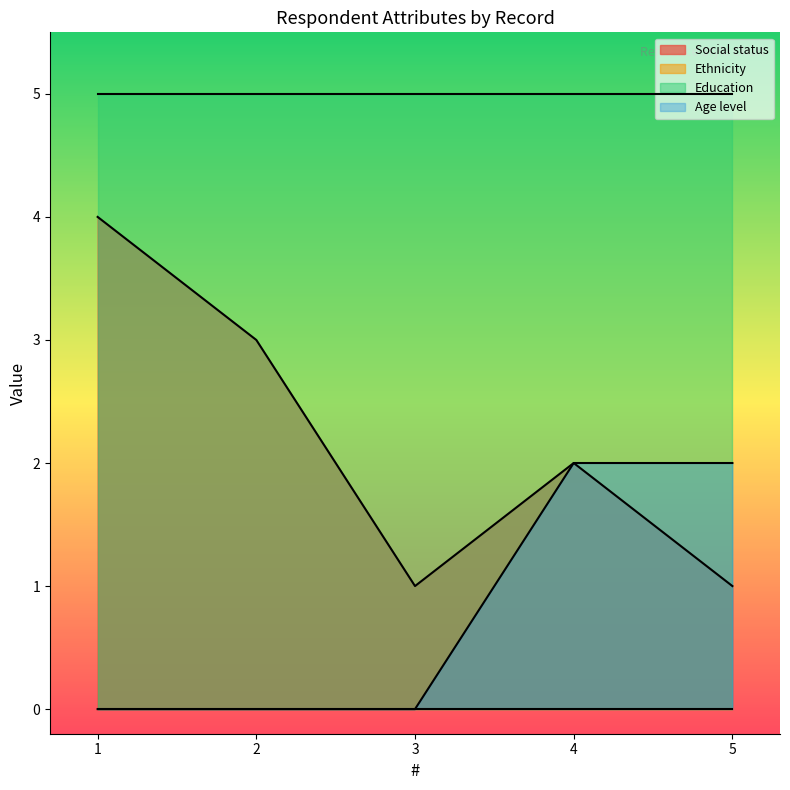

What is the value of the Age level point at the 4th from the left?

2